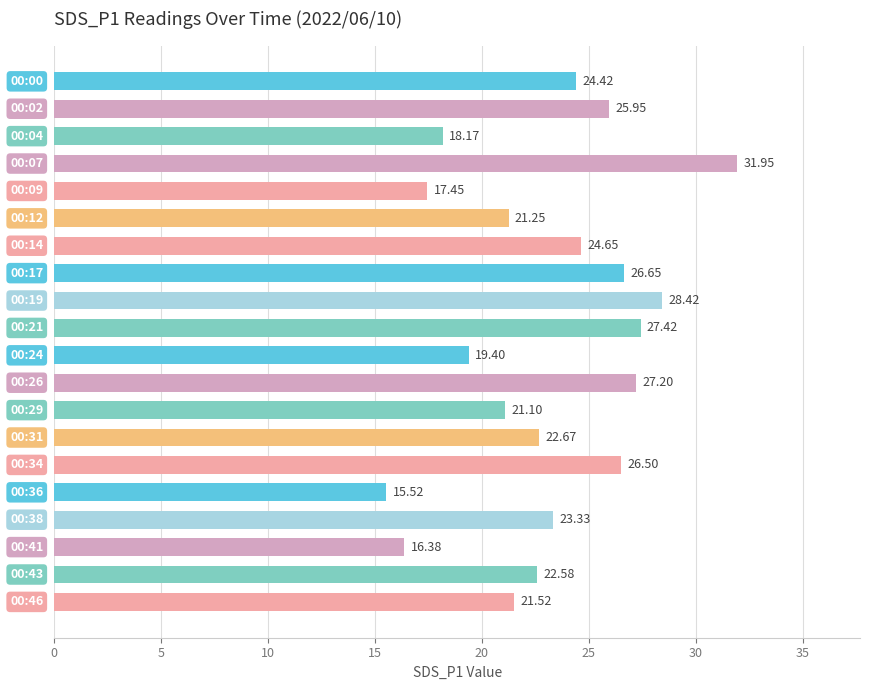

What is the average value?

23.1